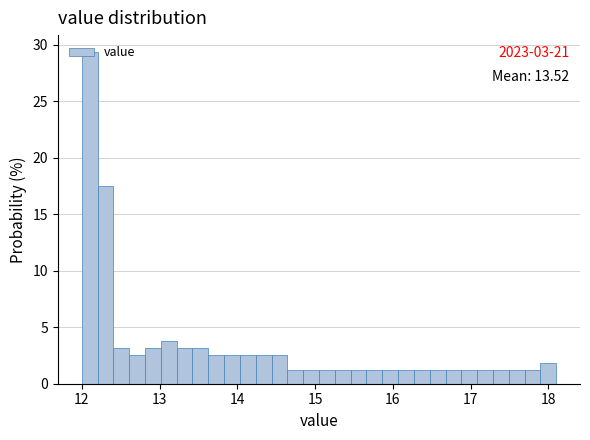

Around what value on the x-axis is the tallest bar? Give the approximate position of its centre, as read against the axis.

12.1